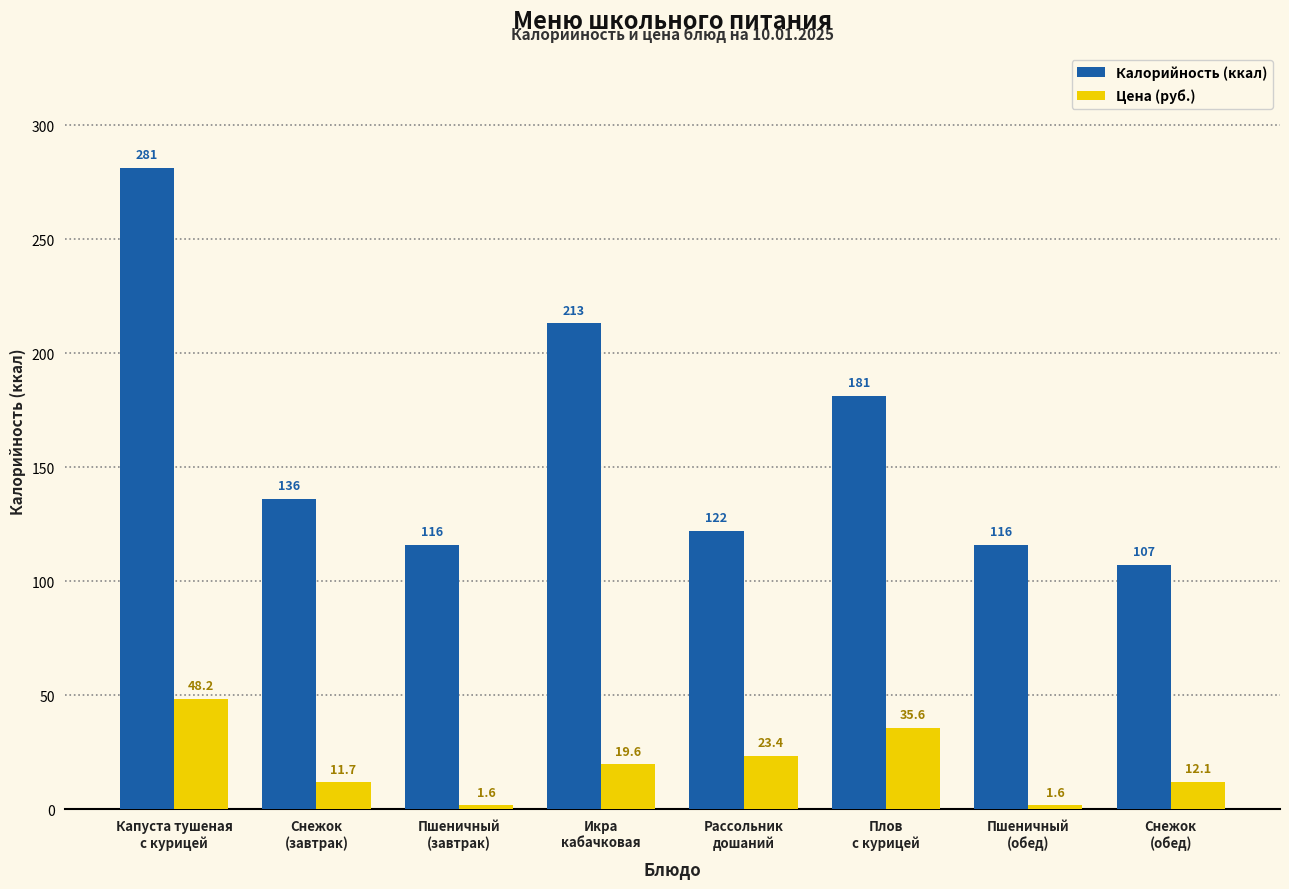

What position from the right is Плов
с курицей?

3